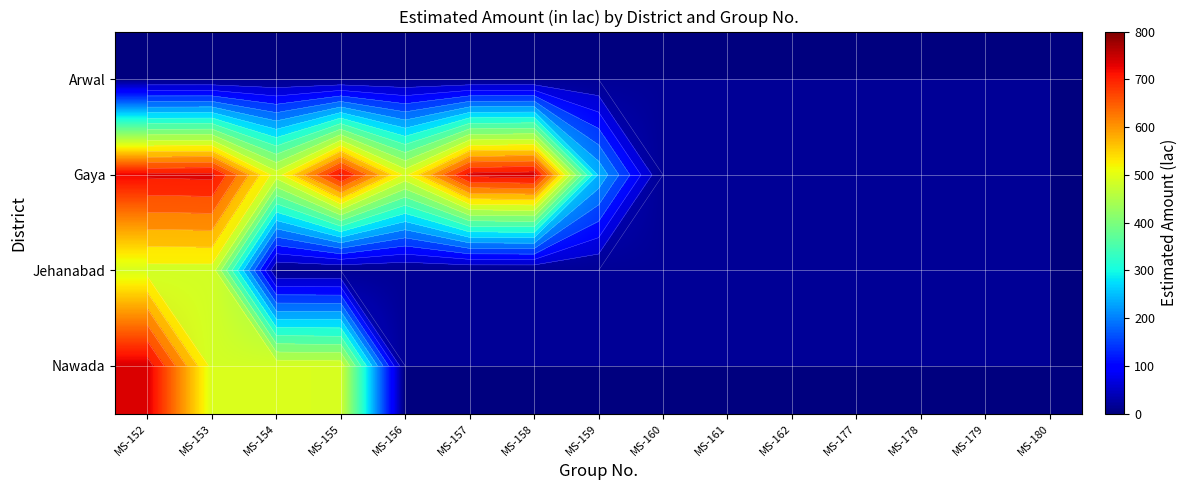

Rank the series by their maximum value, from lowest to highest.

Arwal, Jehanabad, Nawada, Gaya